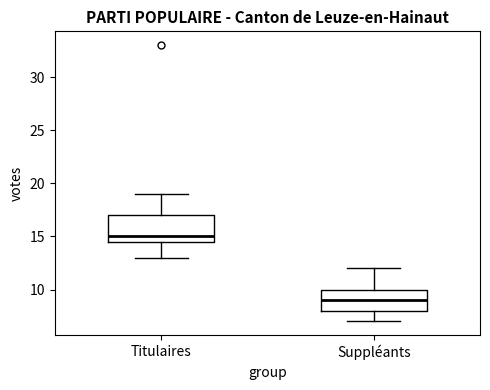

Reading left to right, transcribe this box plot: for each box, give where its median line is, the range the box spans, and where its two whiskers end, as read against the y-axis. The values are not printed on the chart, so give them approximately, as read against the axis.

Titulaires: median 15.0, box 14.5 to 17.0, whiskers 13.0 to 19.0
Suppléants: median 9.0, box 8.0 to 10.0, whiskers 7.0 to 12.0